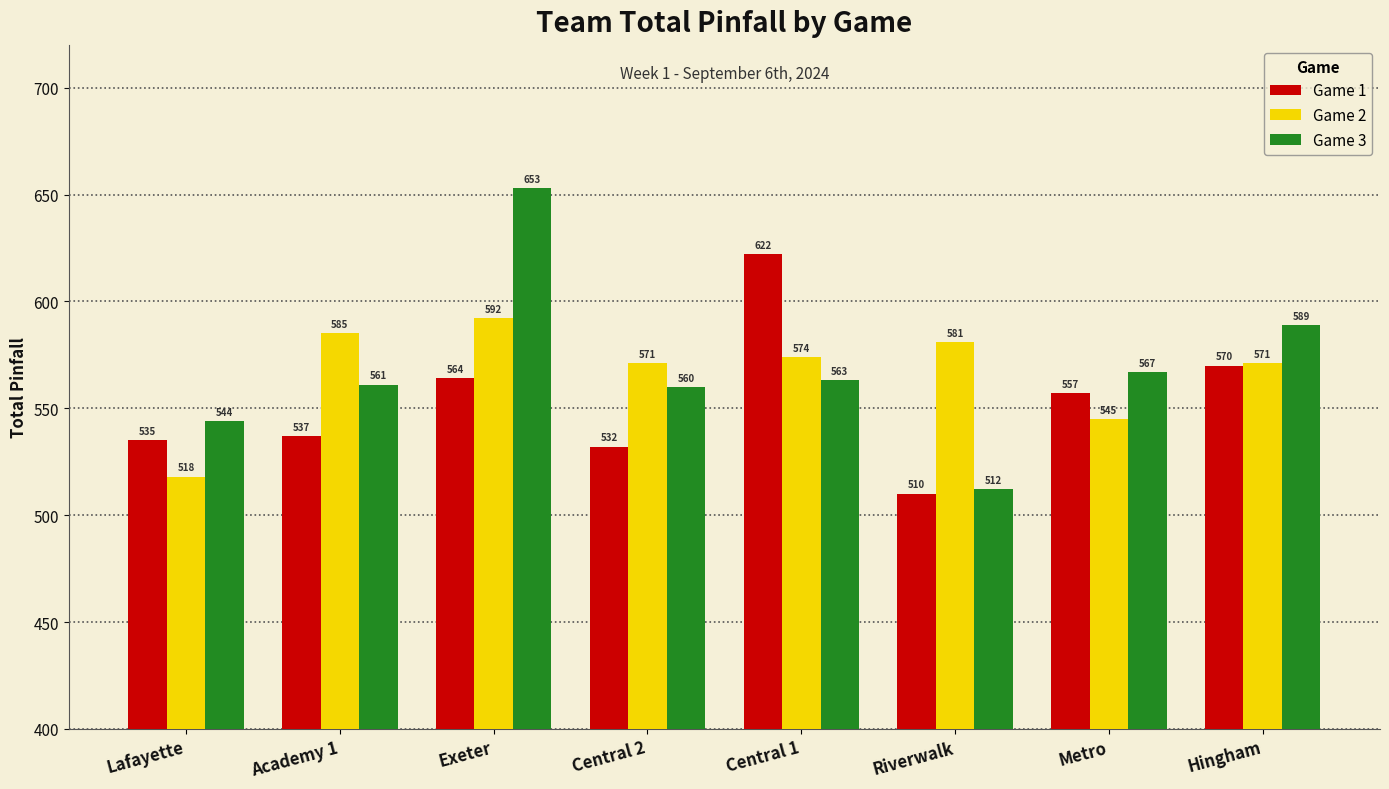

At which category is the sum across all series the highest?

Exeter